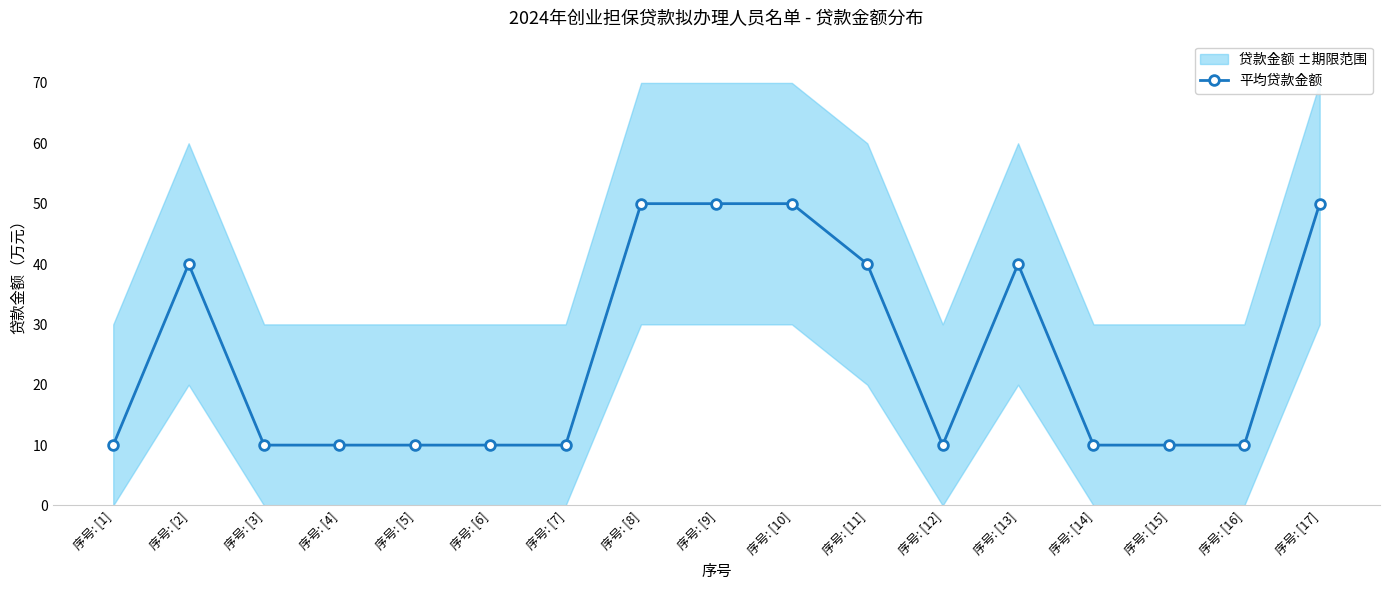

Approximately how many times larger is the value at 序号: [10] compared to 序号: [15]?

5.0